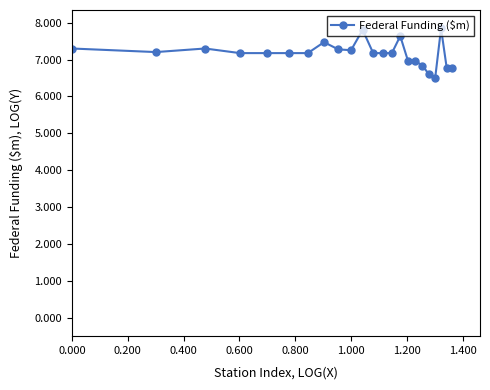

What is the maximum value shown in the chart?

7.8